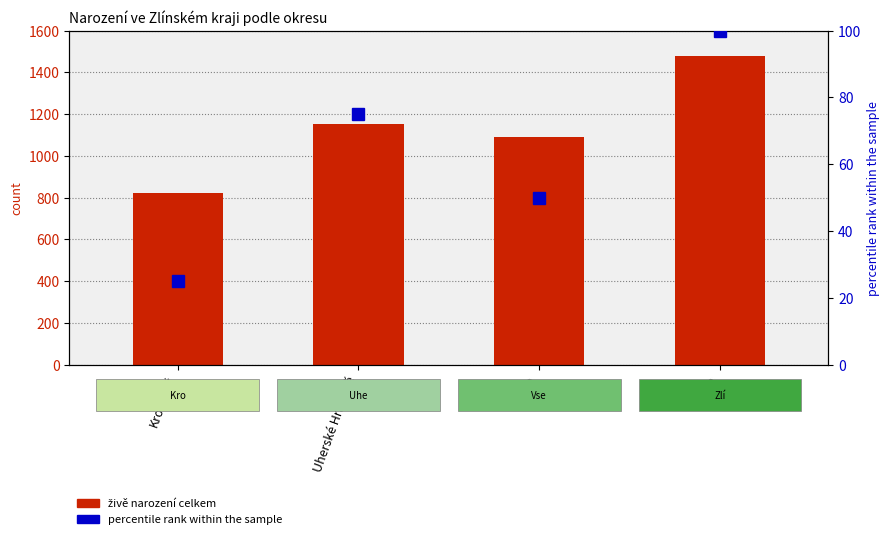

What are all the series names shown in the legend?

živě narození celkem, percentile rank within the sample